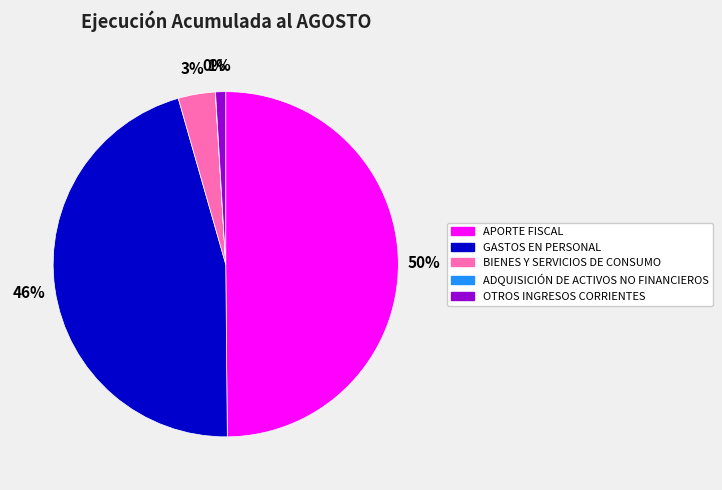

To the nearest percent, what percentage of the pie is GASTOS EN PERSONAL?

46%